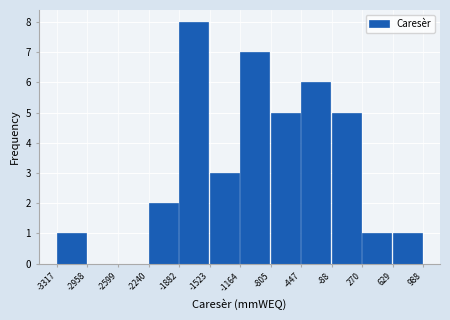

Reading left to right, transcribe this chart: for each bar, give the range it covers on the x-axis and its height. The values are not printed on the chart, so give them approximately, as read against the axis.

-3317 to -2958: 1
-2958 to -2599: 0
-2599 to -2240: 0
-2240 to -1882: 2
-1882 to -1523: 8
-1523 to -1164: 3
-1164 to -805: 7
-805 to -447: 5
-447 to -88: 6
-88 to 270: 5
270 to 629: 1
629 to 988: 1